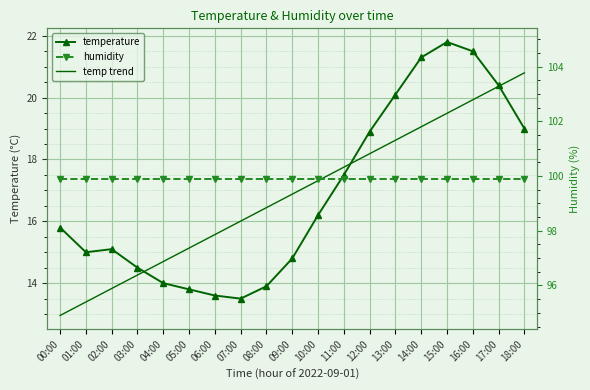

Where is the first local maximum for temperature?

02:00